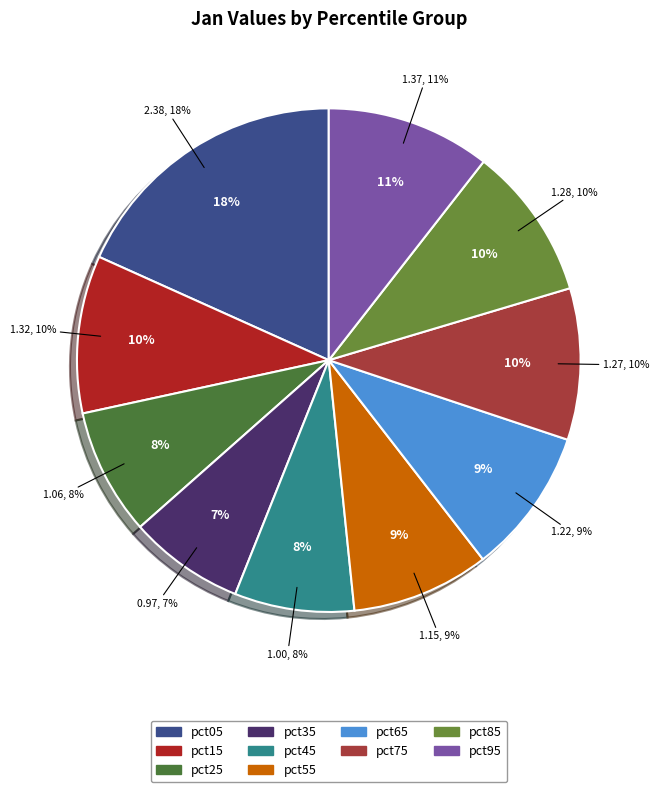

To the nearest percent, what is the difference between the pct15 and pct45 slice percentages?

2%